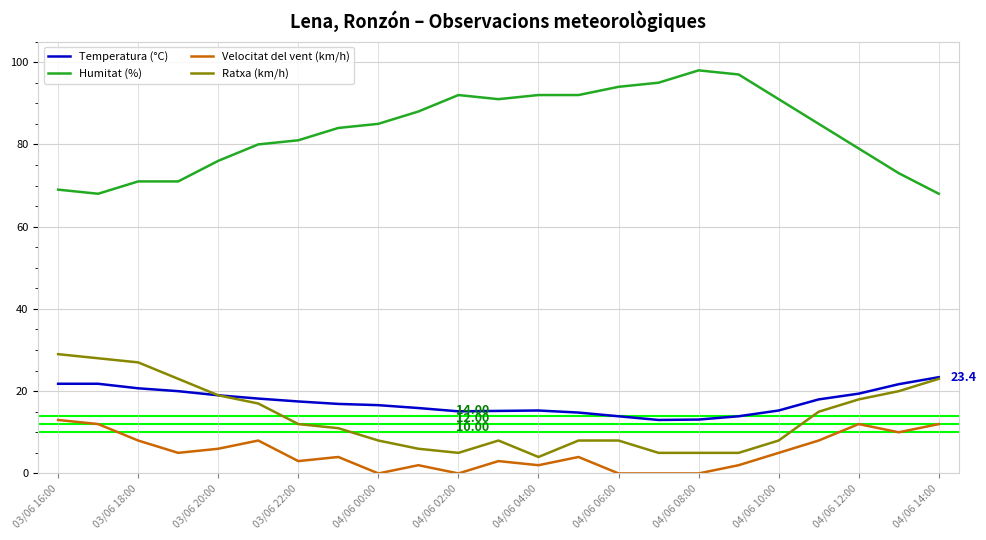

True or false: Humitat (%) and Temperatura (°C) cross at least once.

False